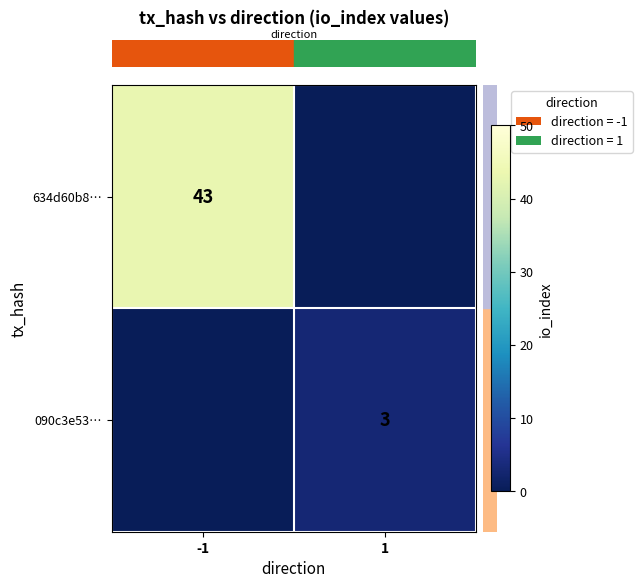

Which has a higher value, 1 or -1?

-1